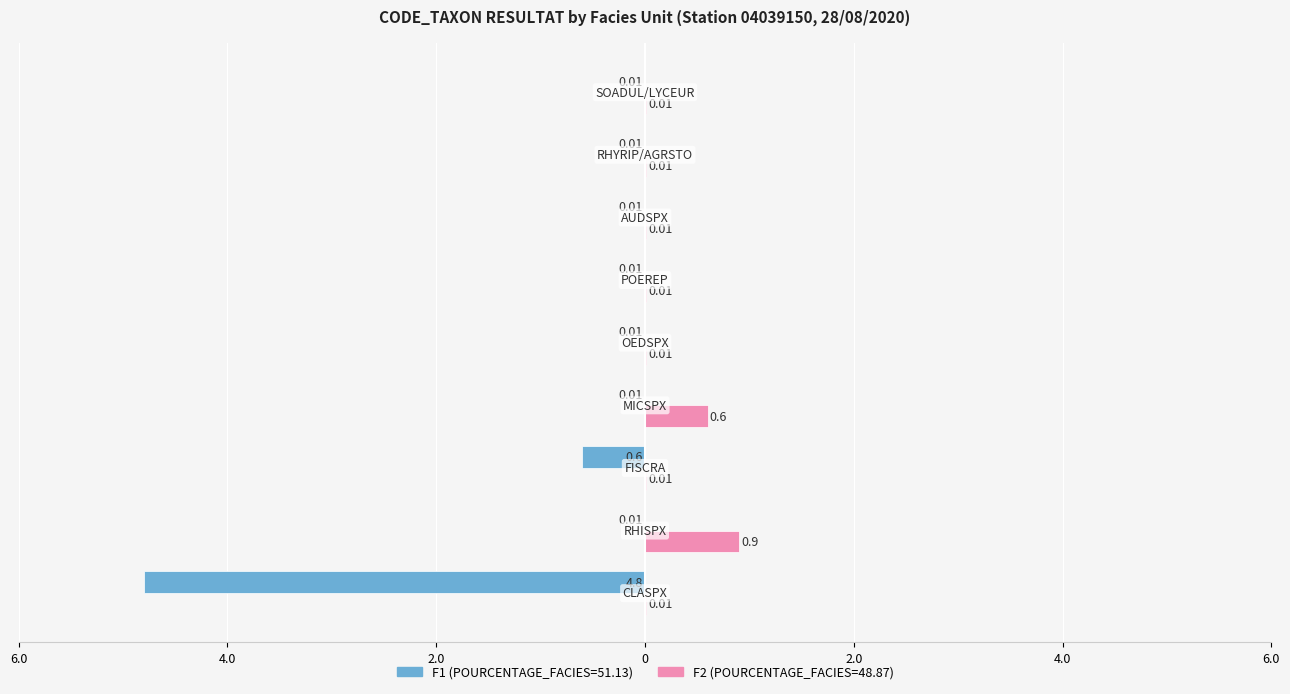

What are all the series names shown in the legend?

F1 (POURCENTAGE_FACIES=51.13), F2 (POURCENTAGE_FACIES=48.87)